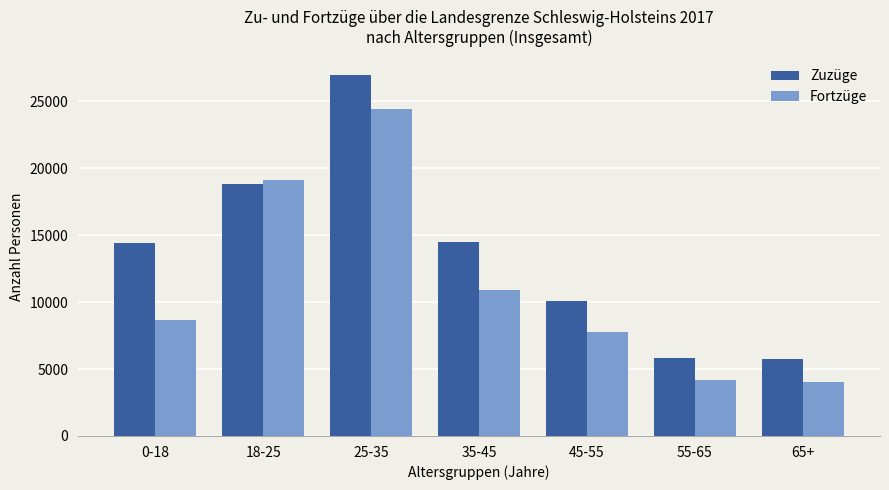

List the series in order of their overall mean, highest first.

Zuzüge, Fortzüge